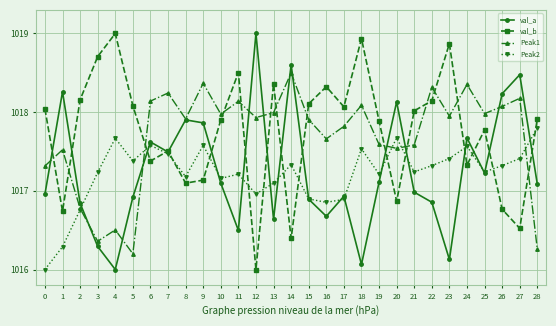

At which label does Peak2 first exceed 1017?

3